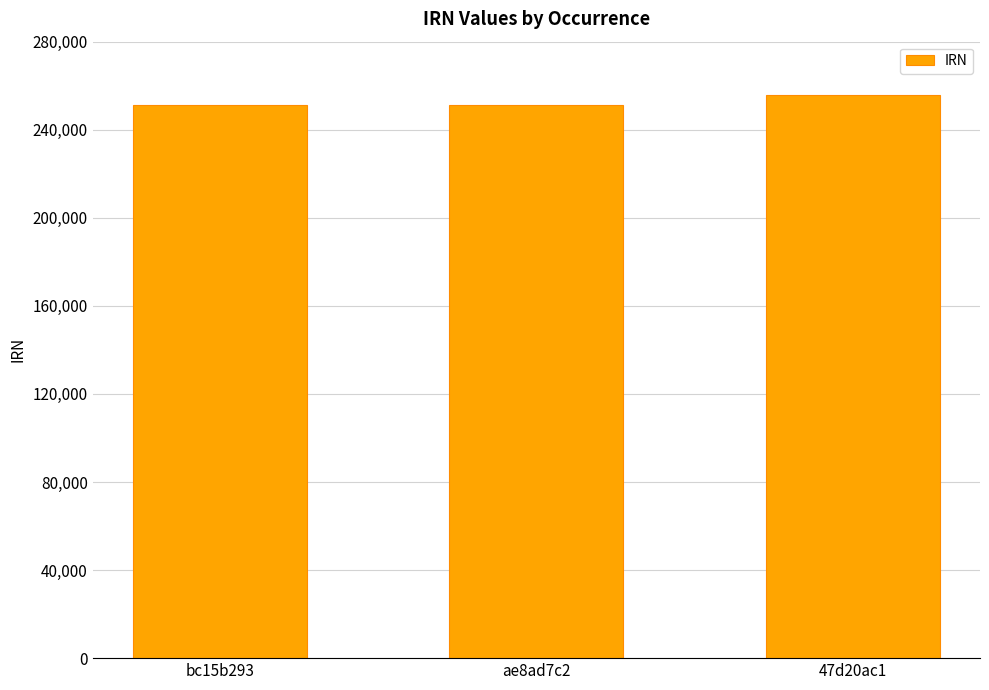

Which label corresponds to the largest value in the chart?

47d20ac1